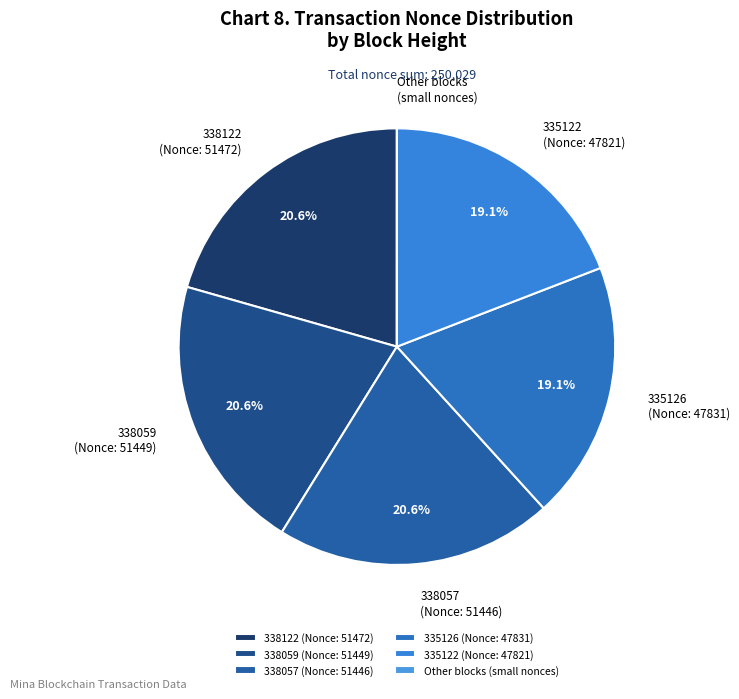

Which has a higher value, 335126 (Nonce: 47831) or 338057 (Nonce: 51446)?

338057 (Nonce: 51446)